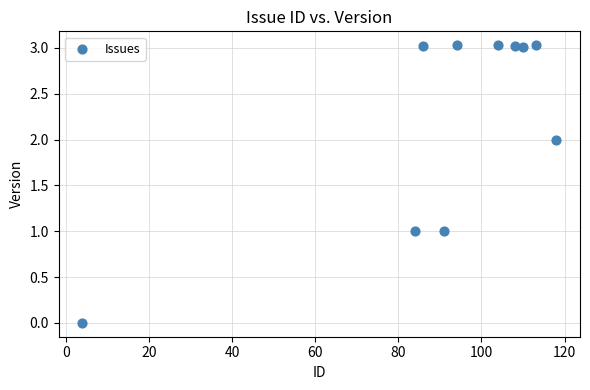

What is the range of Y values (max minus min)?

3.0